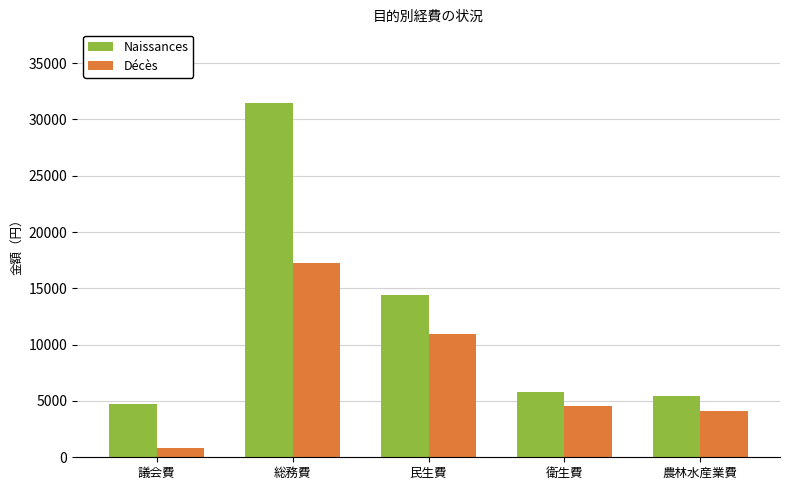

What is the average value of the Décès series?

7542